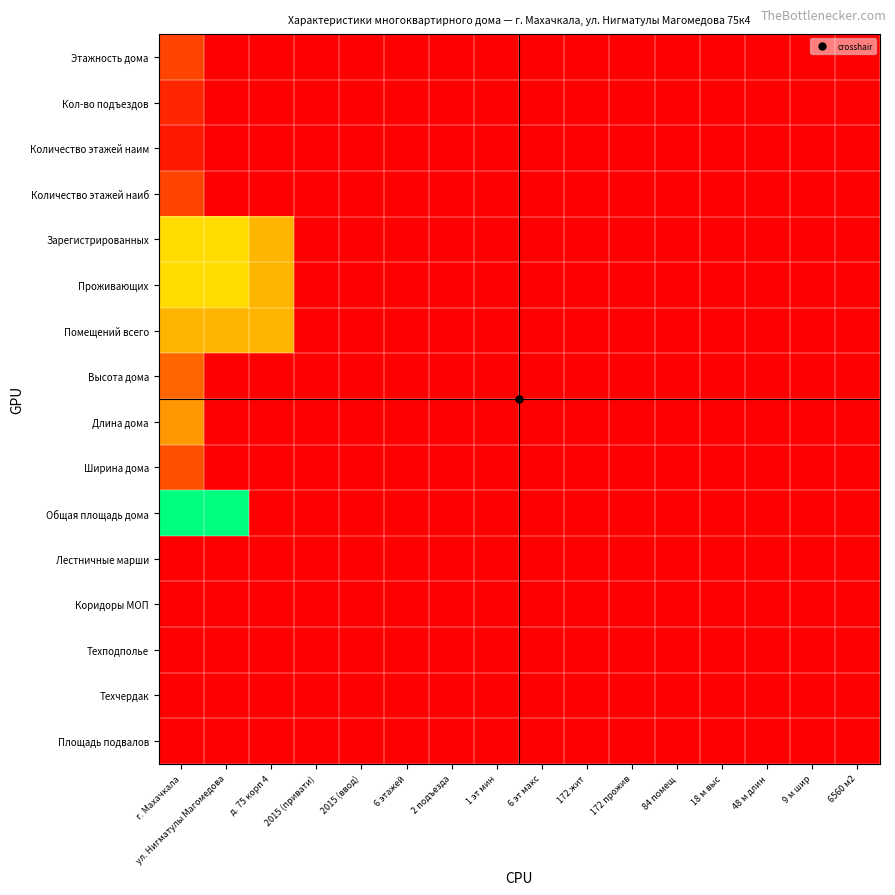

Reading left to right, list all the values displayed in this chart.

Этажность дома: г. Махачкала=1.9	ул. Нигматулы Магомедова=0.0	д. 75 корп 4=0.0	2015 (привати)=0.0	2015 (ввод)=0.0	6 этажей=0.0	2 подъезда=0.0	1 эт мин=0.0	6 эт макс=0.0	172 жит=0.0	172 прожив=0.0	84 помещ=0.0	18 м выс=0.0	48 м длин=0.0	9 м шир=0.0	6560 м2=0.0
Кол-во подъездов: г. Махачкала=1.1	ул. Нигматулы Магомедова=0.0	д. 75 корп 4=0.0	2015 (привати)=0.0	2015 (ввод)=0.0	6 этажей=0.0	2 подъезда=0.0	1 эт мин=0.0	6 эт макс=0.0	172 жит=0.0	172 прожив=0.0	84 помещ=0.0	18 м выс=0.0	48 м длин=0.0	9 м шир=0.0	6560 м2=0.0
Количество этажей наим: г. Махачкала=0.7	ул. Нигматулы Магомедова=0.0	д. 75 корп 4=0.0	2015 (привати)=0.0	2015 (ввод)=0.0	6 этажей=0.0	2 подъезда=0.0	1 эт мин=0.0	6 эт макс=0.0	172 жит=0.0	172 прожив=0.0	84 помещ=0.0	18 м выс=0.0	48 м длин=0.0	9 м шир=0.0	6560 м2=0.0
Количество этажей наиб: г. Махачкала=1.9	ул. Нигматулы Магомедова=0.0	д. 75 корп 4=0.0	2015 (привати)=0.0	2015 (ввод)=0.0	6 этажей=0.0	2 подъезда=0.0	1 эт мин=0.0	6 эт макс=0.0	172 жит=0.0	172 прожив=0.0	84 помещ=0.0	18 м выс=0.0	48 м длин=0.0	9 м шир=0.0	6560 м2=0.0
Зарегистрированных: г. Махачкала=5.2	ул. Нигматулы Магомедова=5.2	д. 75 корп 4=4.4	2015 (привати)=0.0	2015 (ввод)=0.0	6 этажей=0.0	2 подъезда=0.0	1 эт мин=0.0	6 эт макс=0.0	172 жит=0.0	172 прожив=0.0	84 помещ=0.0	18 м выс=0.0	48 м длин=0.0	9 м шир=0.0	6560 м2=0.0
Проживающих: г. Махачкала=5.2	ул. Нигматулы Магомедова=5.2	д. 75 корп 4=4.4	2015 (привати)=0.0	2015 (ввод)=0.0	6 этажей=0.0	2 подъезда=0.0	1 эт мин=0.0	6 эт макс=0.0	172 жит=0.0	172 прожив=0.0	84 помещ=0.0	18 м выс=0.0	48 м длин=0.0	9 м шир=0.0	6560 м2=0.0
Помещений всего: г. Махачкала=4.4	ул. Нигматулы Магомедова=4.4	д. 75 корп 4=4.4	2015 (привати)=0.0	2015 (ввод)=0.0	6 этажей=0.0	2 подъезда=0.0	1 эт мин=0.0	6 эт макс=0.0	172 жит=0.0	172 прожив=0.0	84 помещ=0.0	18 м выс=0.0	48 м длин=0.0	9 м шир=0.0	6560 м2=0.0
Высота дома: г. Махачкала=2.9	ул. Нигматулы Магомедова=0.0	д. 75 корп 4=0.0	2015 (привати)=0.0	2015 (ввод)=0.0	6 этажей=0.0	2 подъезда=0.0	1 эт мин=0.0	6 эт макс=0.0	172 жит=0.0	172 прожив=0.0	84 помещ=0.0	18 м выс=0.0	48 м длин=0.0	9 м шир=0.0	6560 м2=0.0
Длина дома: г. Махачкала=3.9	ул. Нигматулы Магомедова=0.0	д. 75 корп 4=0.0	2015 (привати)=0.0	2015 (ввод)=0.0	6 этажей=0.0	2 подъезда=0.0	1 эт мин=0.0	6 эт макс=0.0	172 жит=0.0	172 прожив=0.0	84 помещ=0.0	18 м выс=0.0	48 м длин=0.0	9 м шир=0.0	6560 м2=0.0
Ширина дома: г. Махачкала=2.3	ул. Нигматулы Магомедова=0.0	д. 75 корп 4=0.0	2015 (привати)=0.0	2015 (ввод)=0.0	6 этажей=0.0	2 подъезда=0.0	1 эт мин=0.0	6 эт макс=0.0	172 жит=0.0	172 прожив=0.0	84 помещ=0.0	18 м выс=0.0	48 м длин=0.0	9 м шир=0.0	6560 м2=0.0
Общая площадь дома: г. Махачкала=8.8	ул. Нигматулы Магомедова=8.8	д. 75 корп 4=0.0	2015 (привати)=0.0	2015 (ввод)=0.0	6 этажей=0.0	2 подъезда=0.0	1 эт мин=0.0	6 эт макс=0.0	172 жит=0.0	172 прожив=0.0	84 помещ=0.0	18 м выс=0.0	48 м длин=0.0	9 м шир=0.0	6560 м2=0.0
Лестничные марши: г. Махачкала=0.0	ул. Нигматулы Магомедова=0.0	д. 75 корп 4=0.0	2015 (привати)=0.0	2015 (ввод)=0.0	6 этажей=0.0	2 подъезда=0.0	1 эт мин=0.0	6 эт макс=0.0	172 жит=0.0	172 прожив=0.0	84 помещ=0.0	18 м выс=0.0	48 м длин=0.0	9 м шир=0.0	6560 м2=0.0
Коридоры МОП: г. Махачкала=0.0	ул. Нигматулы Магомедова=0.0	д. 75 корп 4=0.0	2015 (привати)=0.0	2015 (ввод)=0.0	6 этажей=0.0	2 подъезда=0.0	1 эт мин=0.0	6 эт макс=0.0	172 жит=0.0	172 прожив=0.0	84 помещ=0.0	18 м выс=0.0	48 м длин=0.0	9 м шир=0.0	6560 м2=0.0
Техподполье: г. Махачкала=0.0	ул. Нигматулы Магомедова=0.0	д. 75 корп 4=0.0	2015 (привати)=0.0	2015 (ввод)=0.0	6 этажей=0.0	2 подъезда=0.0	1 эт мин=0.0	6 эт макс=0.0	172 жит=0.0	172 прожив=0.0	84 помещ=0.0	18 м выс=0.0	48 м длин=0.0	9 м шир=0.0	6560 м2=0.0
Техчердак: г. Махачкала=0.0	ул. Нигматулы Магомедова=0.0	д. 75 корп 4=0.0	2015 (привати)=0.0	2015 (ввод)=0.0	6 этажей=0.0	2 подъезда=0.0	1 эт мин=0.0	6 эт макс=0.0	172 жит=0.0	172 прожив=0.0	84 помещ=0.0	18 м выс=0.0	48 м длин=0.0	9 м шир=0.0	6560 м2=0.0
Площадь подвалов: г. Махачкала=0.0	ул. Нигматулы Магомедова=0.0	д. 75 корп 4=0.0	2015 (привати)=0.0	2015 (ввод)=0.0	6 этажей=0.0	2 подъезда=0.0	1 эт мин=0.0	6 эт макс=0.0	172 жит=0.0	172 прожив=0.0	84 помещ=0.0	18 м выс=0.0	48 м длин=0.0	9 м шир=0.0	6560 м2=0.0